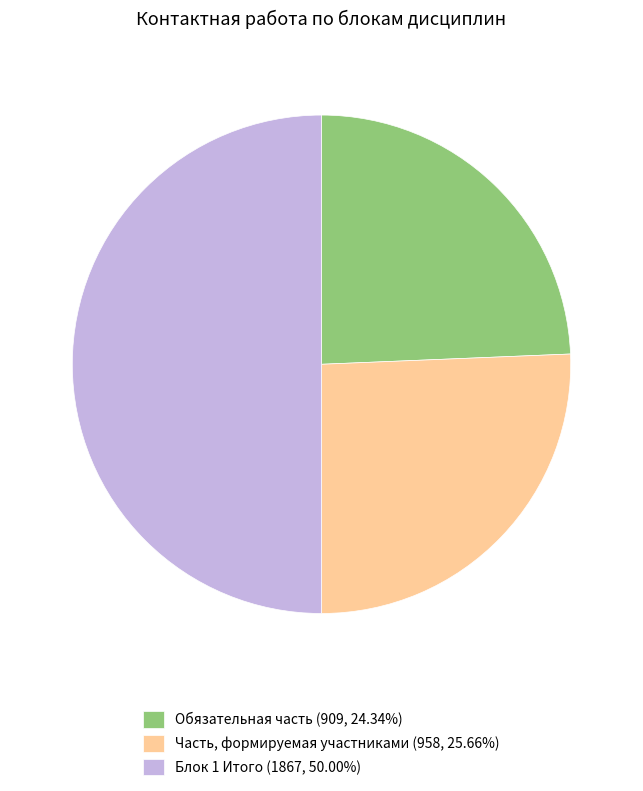

Do Часть, формируемая участниками (958, 25.66%) and Блок 1 Итого (1867, 50.00%) together represent more than half of the pie?

Yes